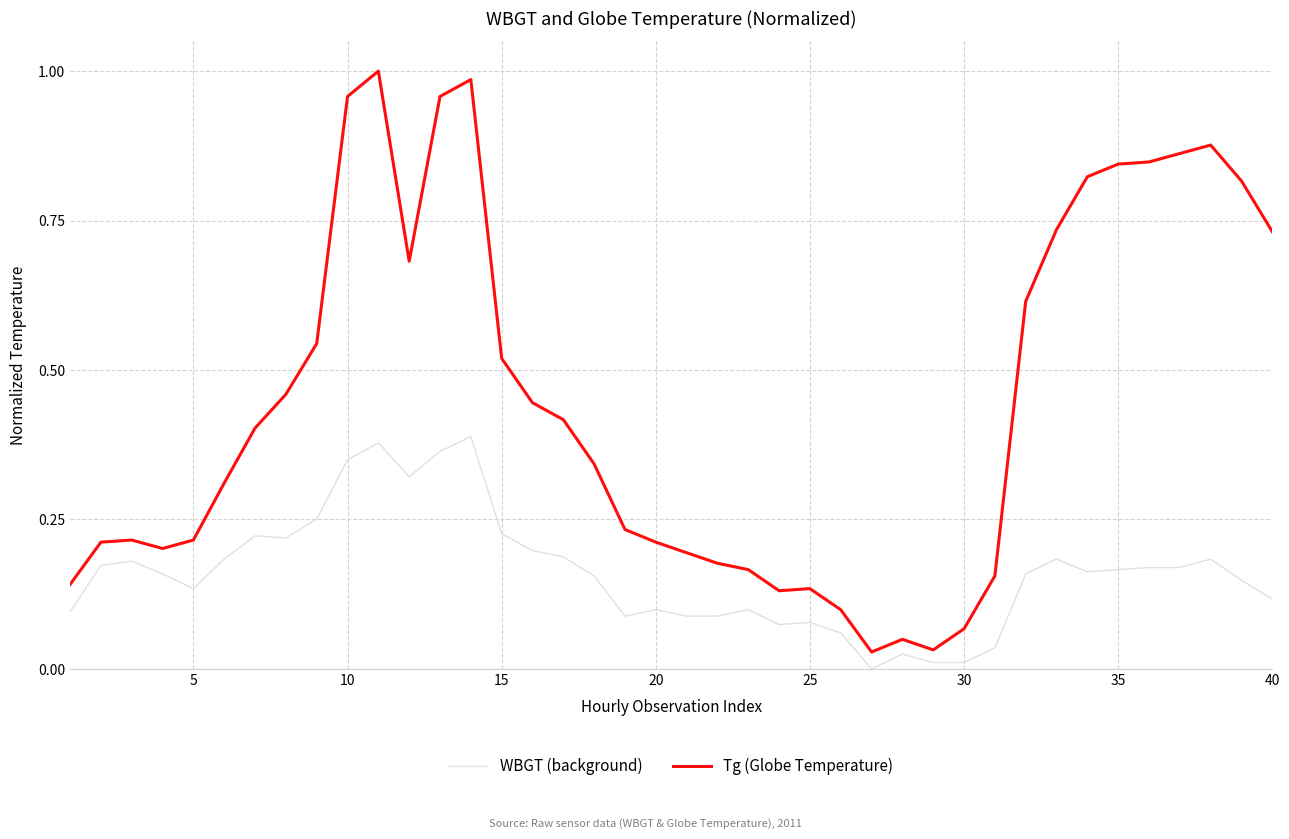

List the series in order of their overall mean, highest first.

Tg (Globe Temperature), WBGT (background)